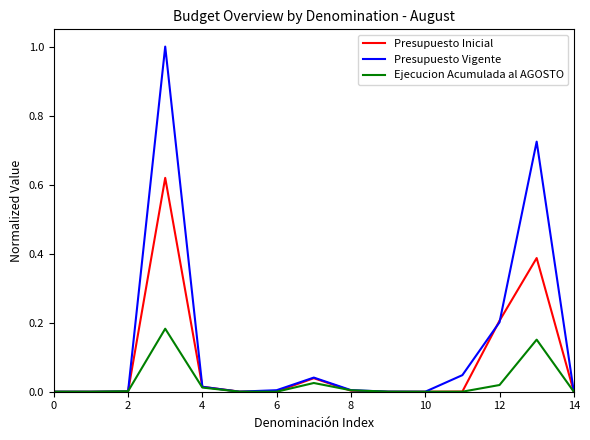

Which series has the widest spread of values?

Presupuesto Vigente